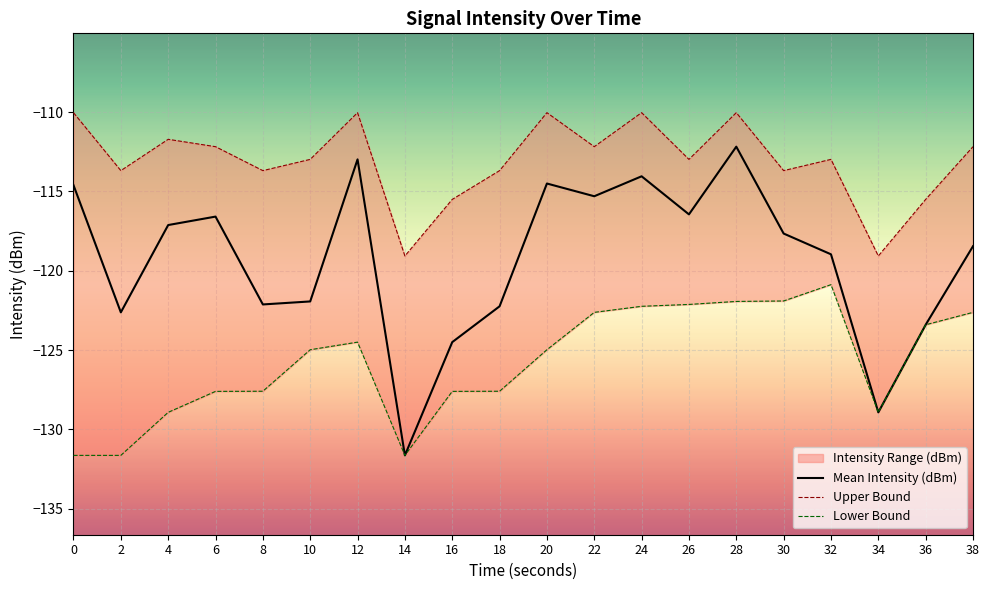

The value of Mean Intensity (dBm) at 18 is -122.2. True or false?

True